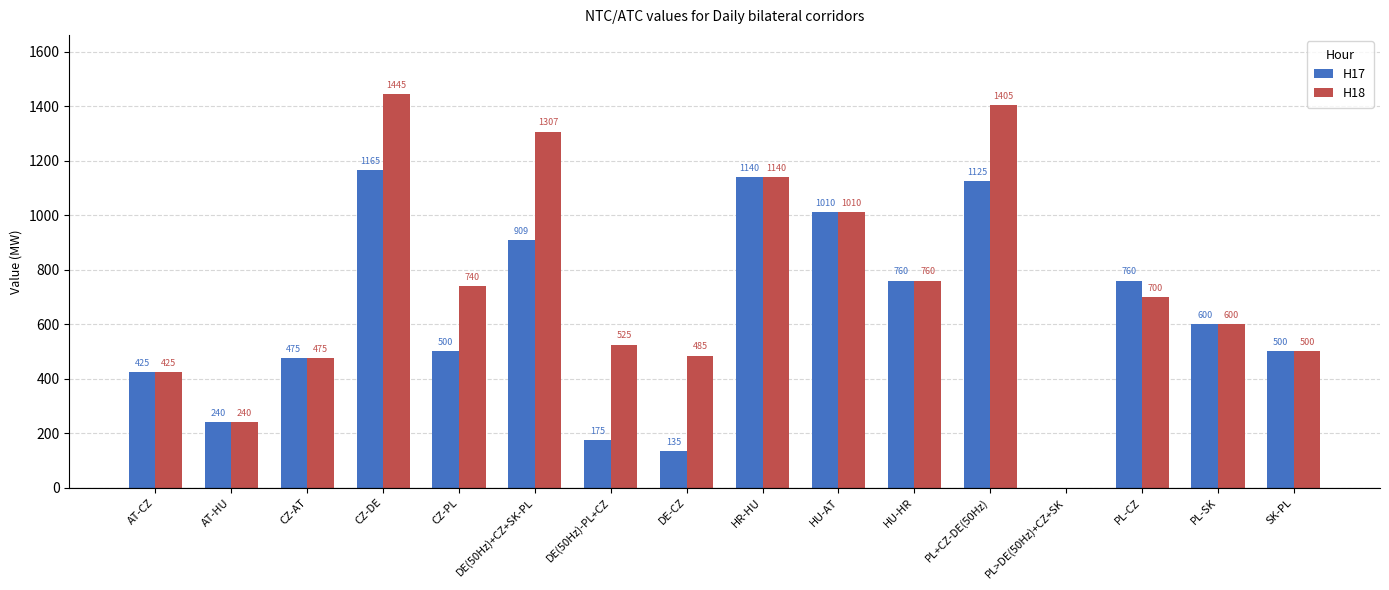

What is the total value across all series at PL-CZ?

1460